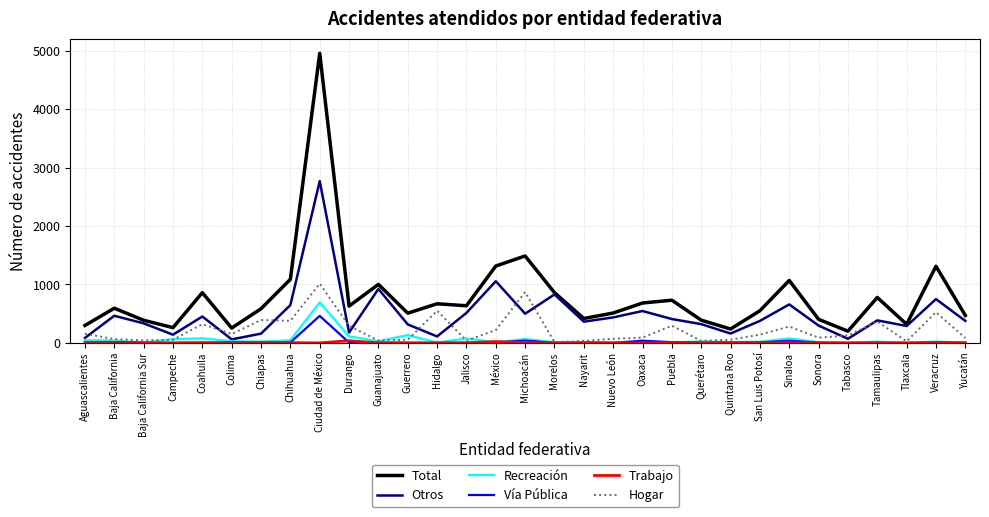

What is the maximum value for Hogar?

1014